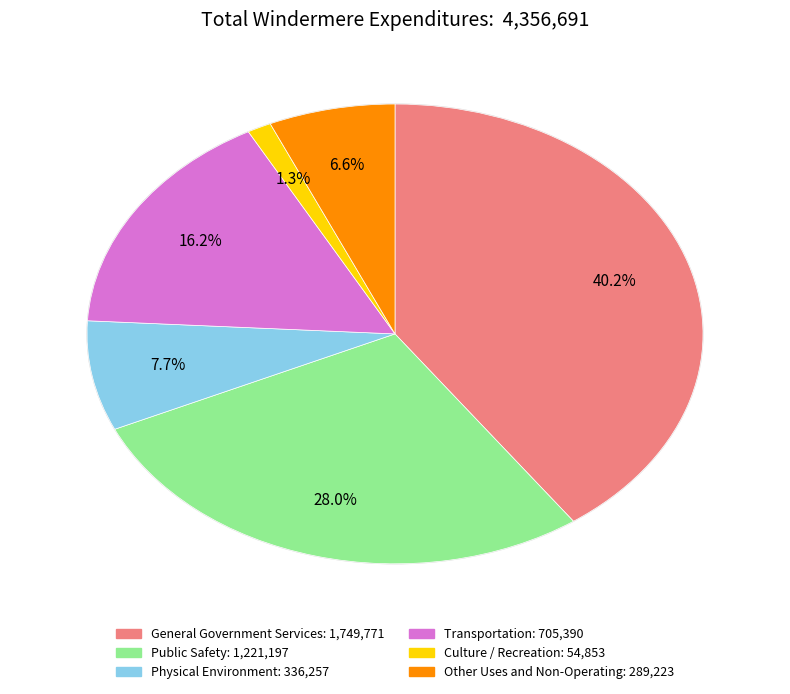

What is the ratio of the value at Physical Environment to the value at Transportation?

0.5